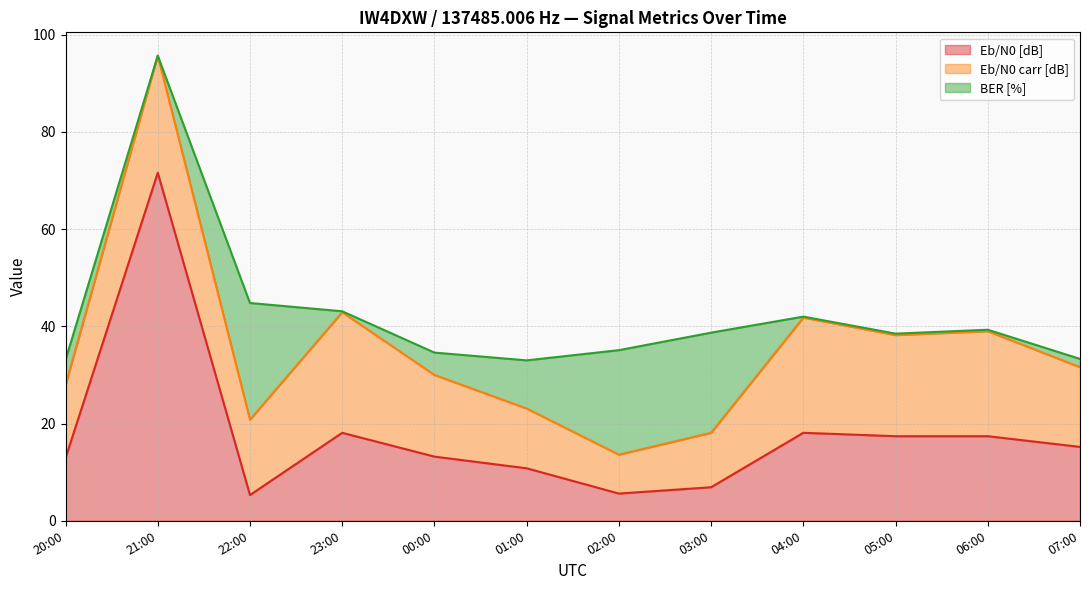

What is the spread (max minus min) of values at 02:00?

15.9